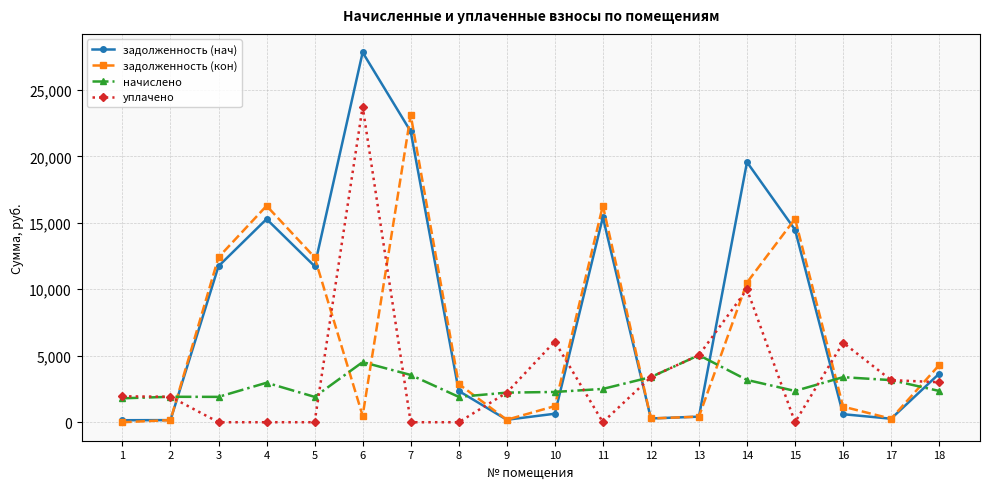

At which category does задолженность (кон) reach its first local peak?

4